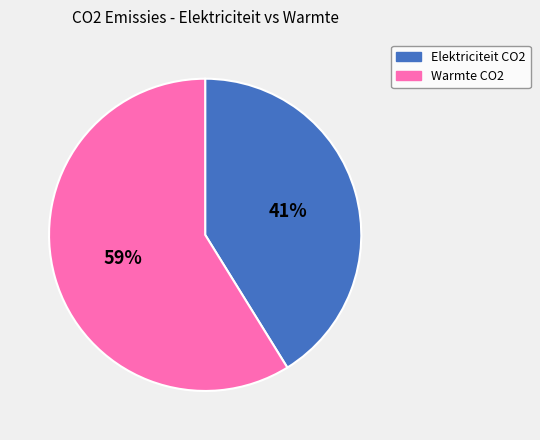

Does Warmte CO2 represent more than half of the total?

Yes